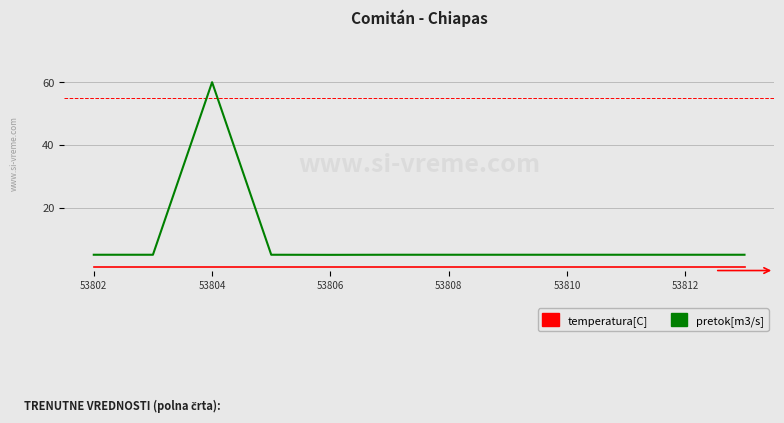

Which series has the largest range (max minus min)?

pretok[m3/s]